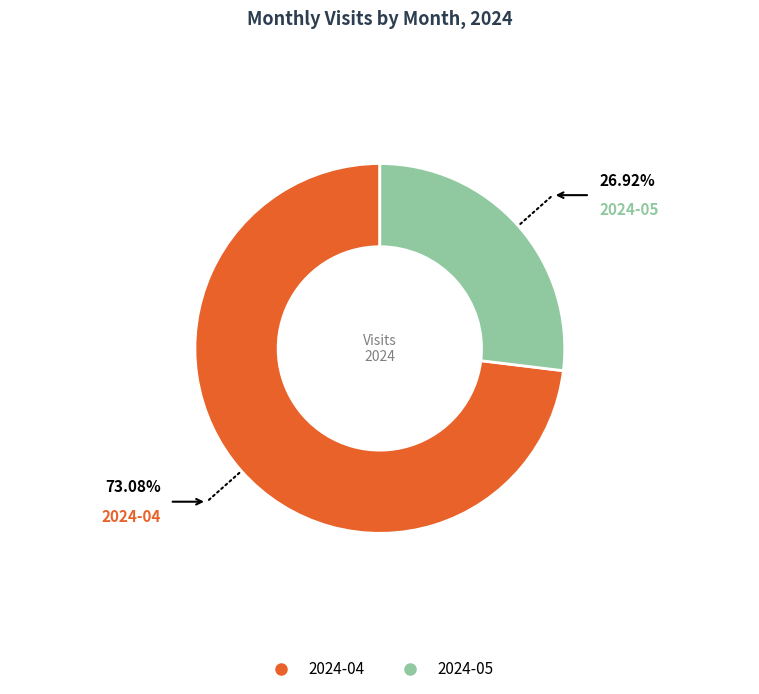

Rank the categories by value from lowest to highest.

2024-05, 2024-04